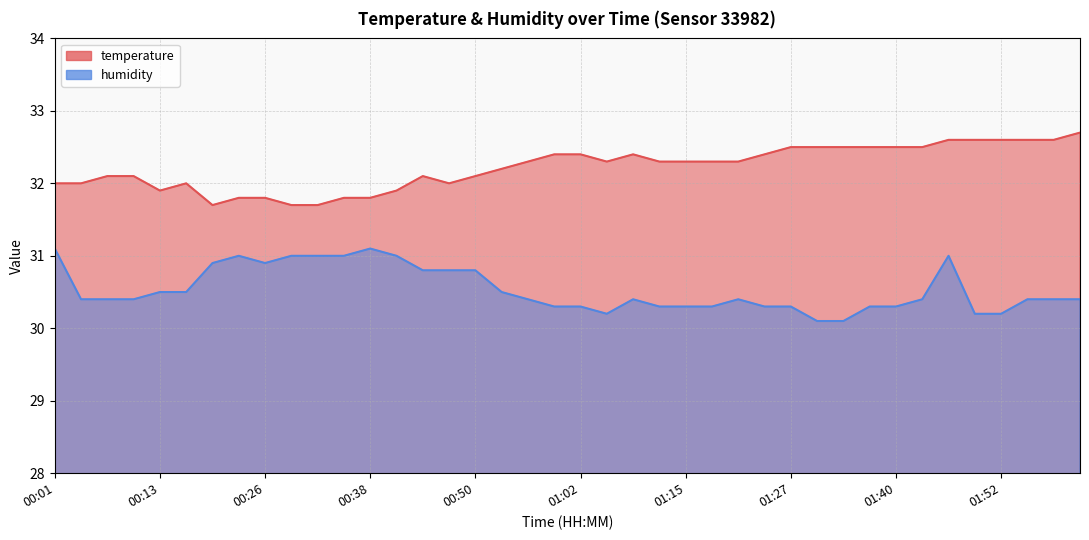

At which category does humidity reach its first local peak?

00:22